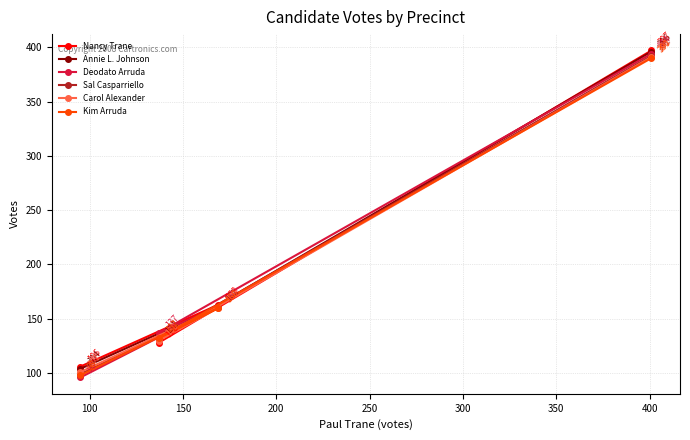

At how many categories does at least one series exceed 127?

3